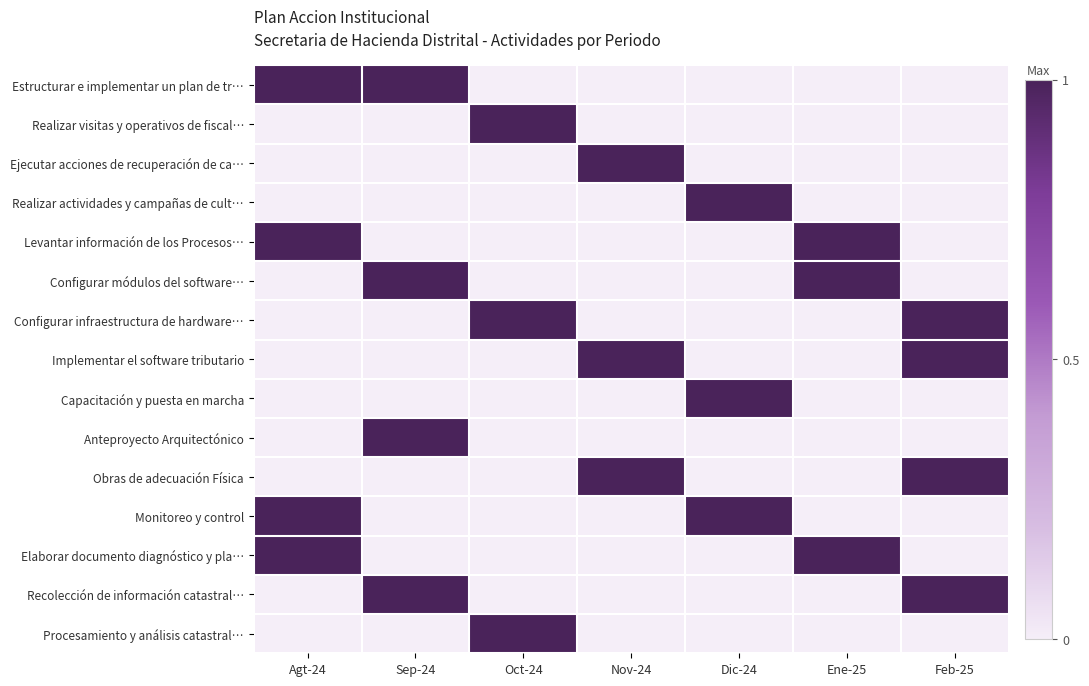

At how many categories does at least one series exceed 0?

7